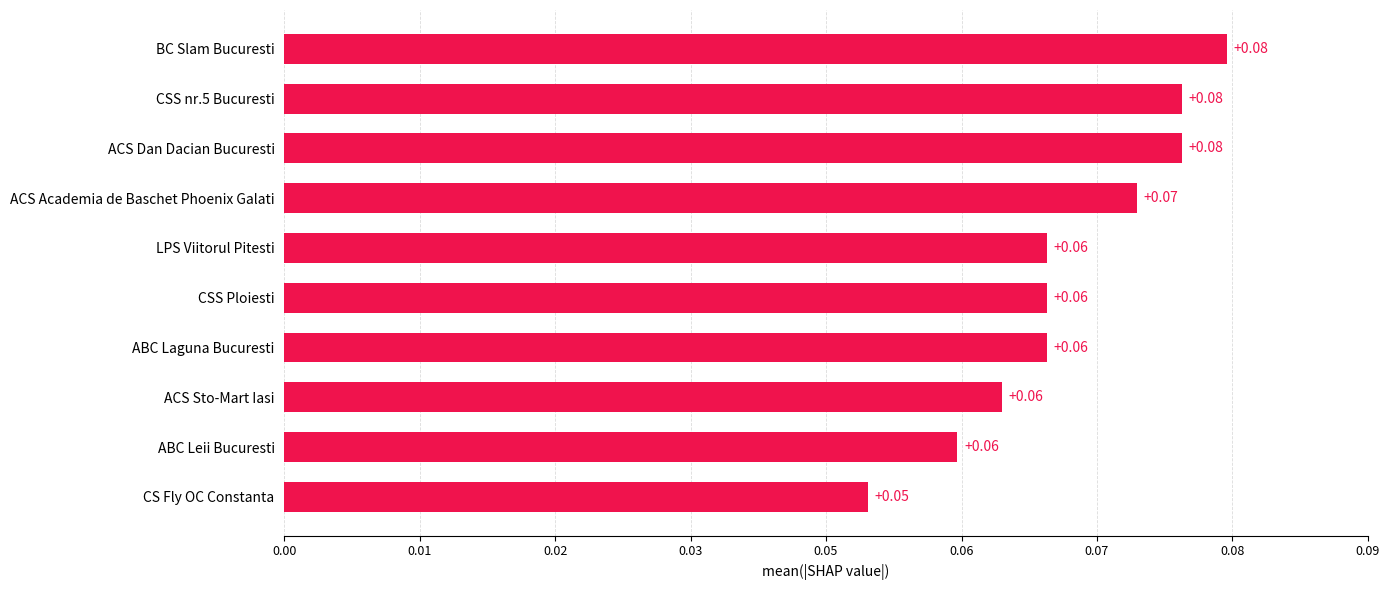

Does the chart contain any negative values?

No